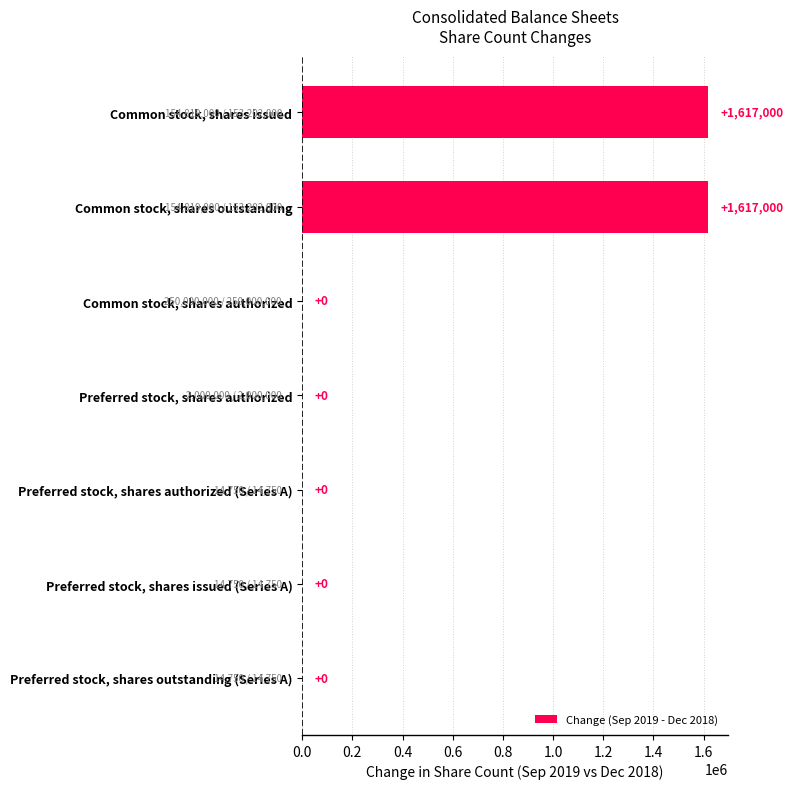

The value at Preferred stock, shares outstanding (Series A) is 629095. True or false?

False